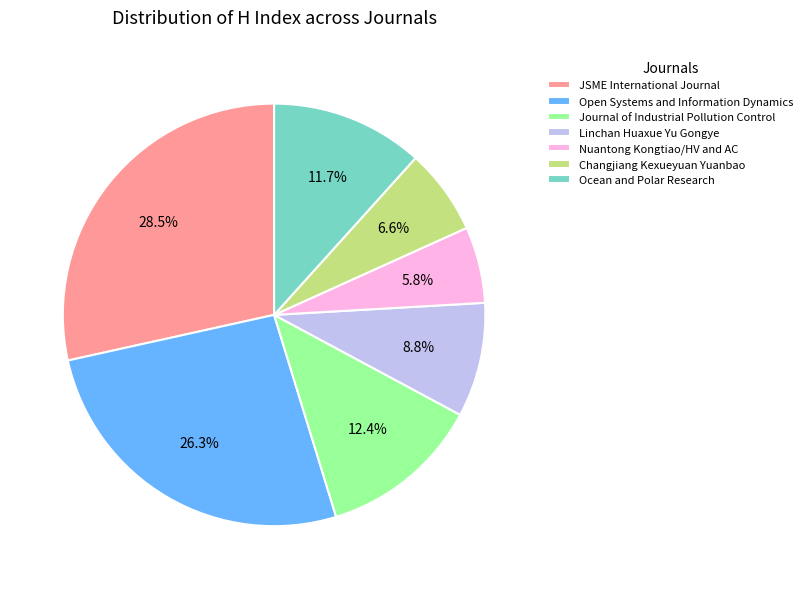

Which slice is the largest?

JSME International Journal